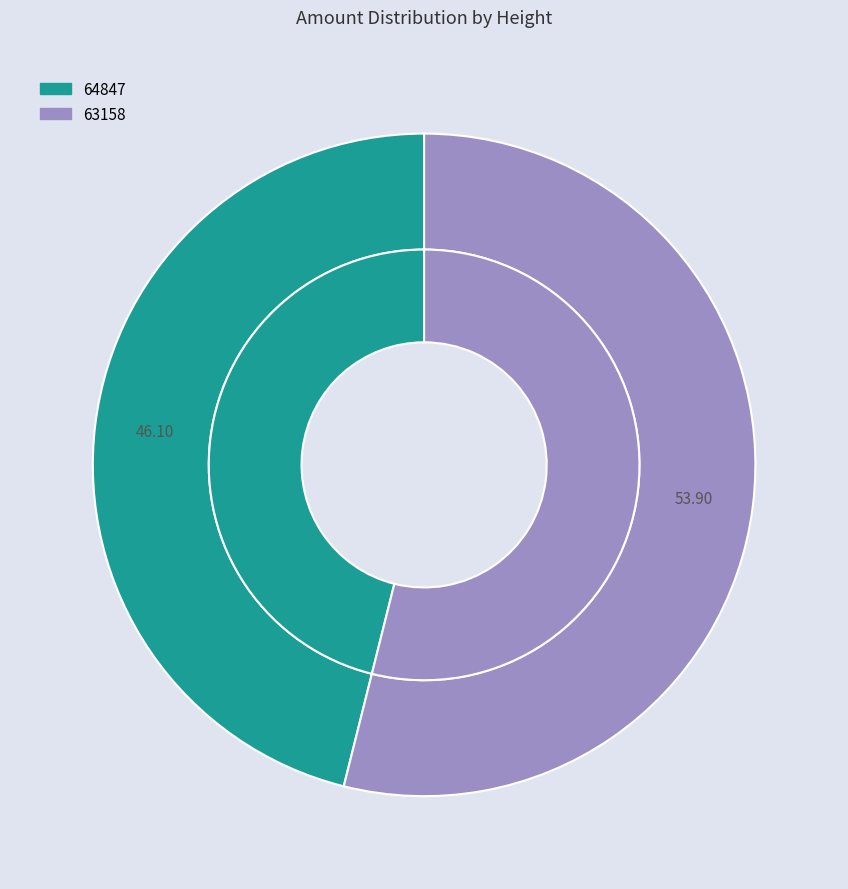

To the nearest percent, what is the difference between the 64847 and 63158 slice percentages?

8%